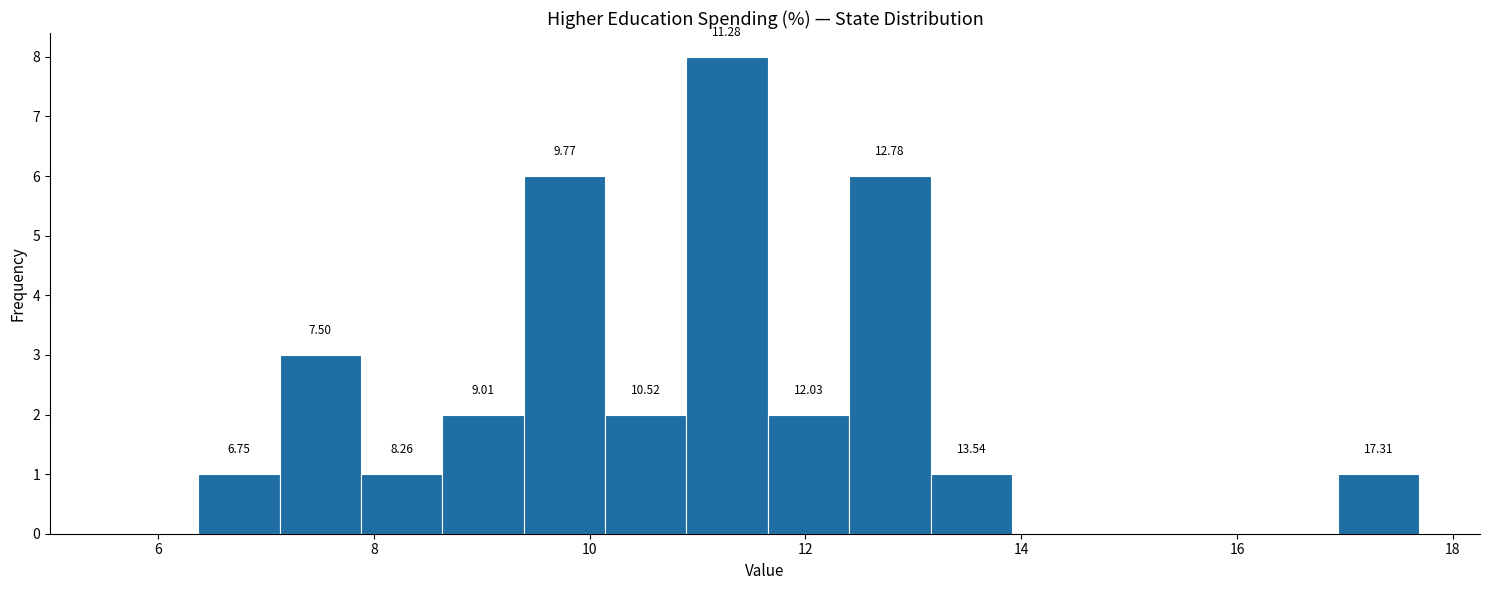

Read against the x-axis, roughly where is the centre of the tallest bar?

11.2